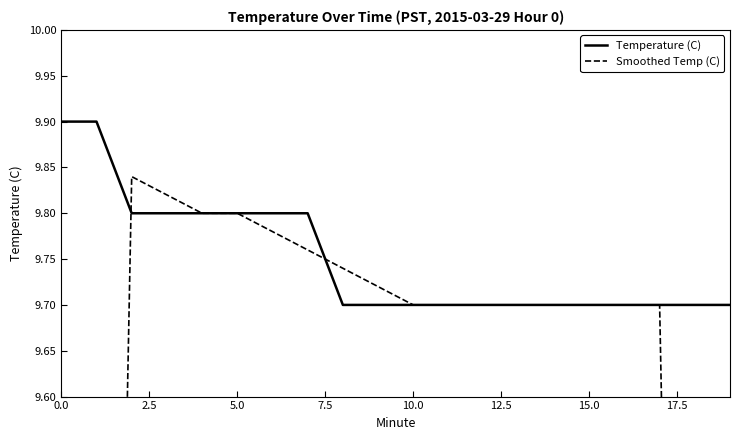

Which series changed the most between 5.0 and 15.0?

Temperature (C)